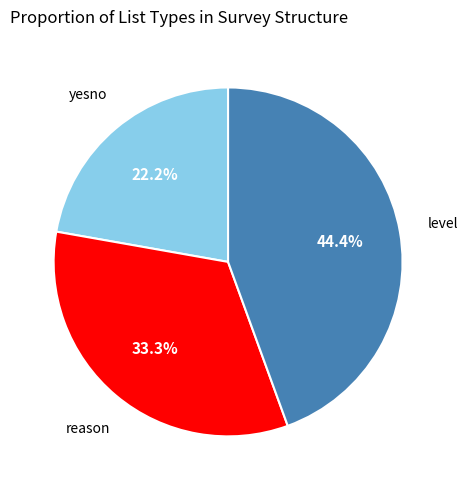

Is there any slice that represents more than half of the pie?

No